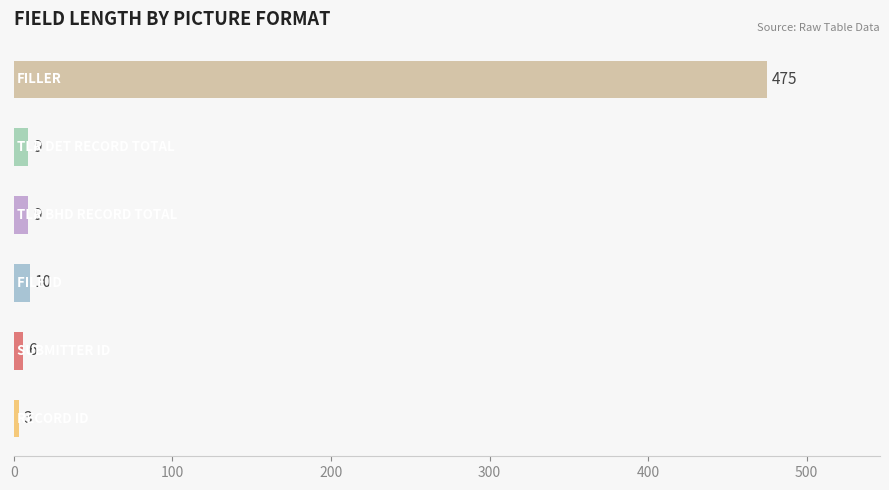

What is the average value?

85